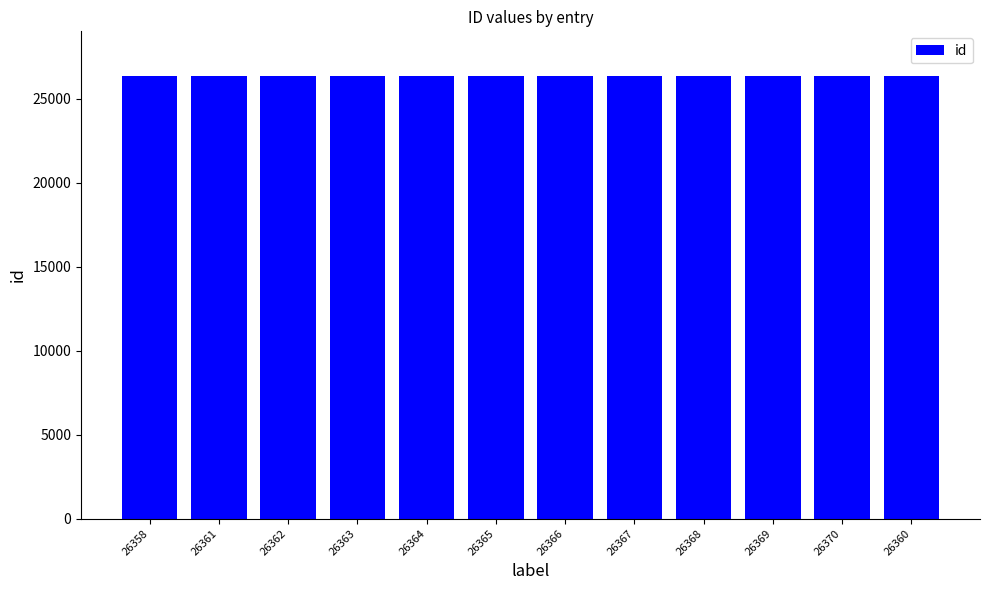

Approximately how many times larger is the value at 26365 compared to 26364?

1.0